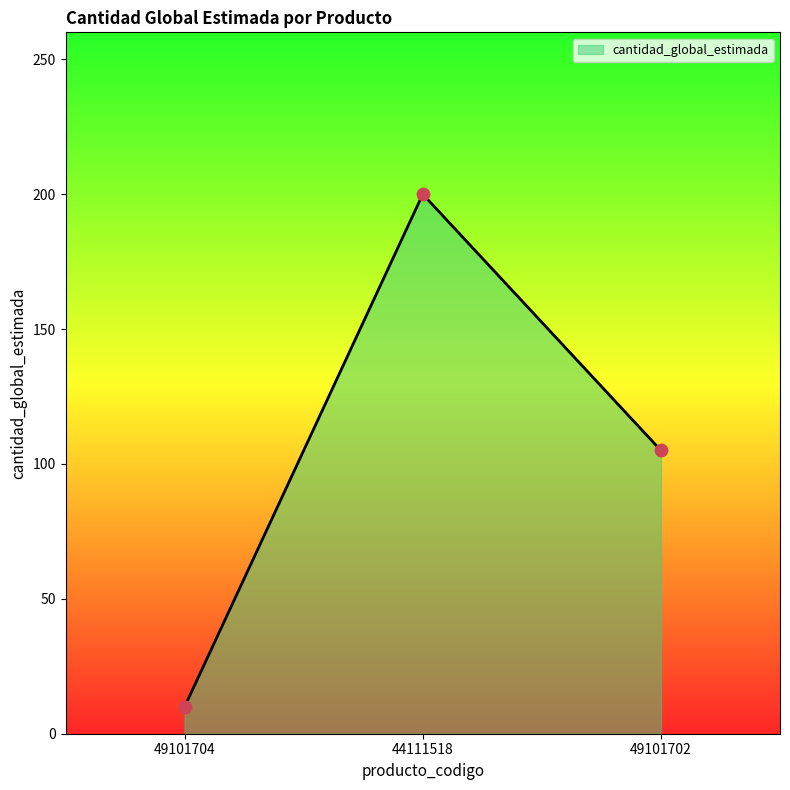

Between 44111518 and 49101702, which is larger?

44111518